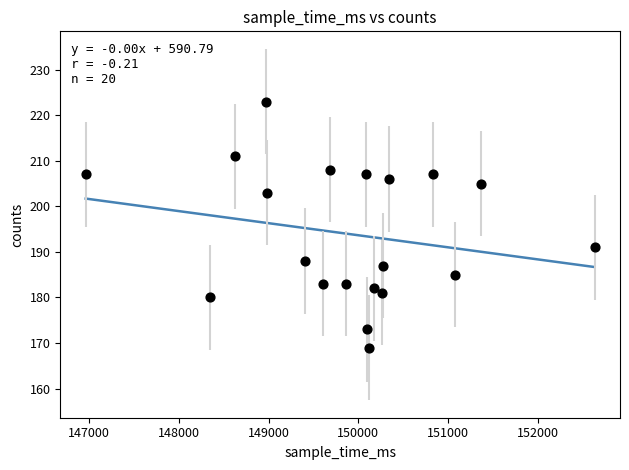

What is the range of X values (max minus min)?

5675